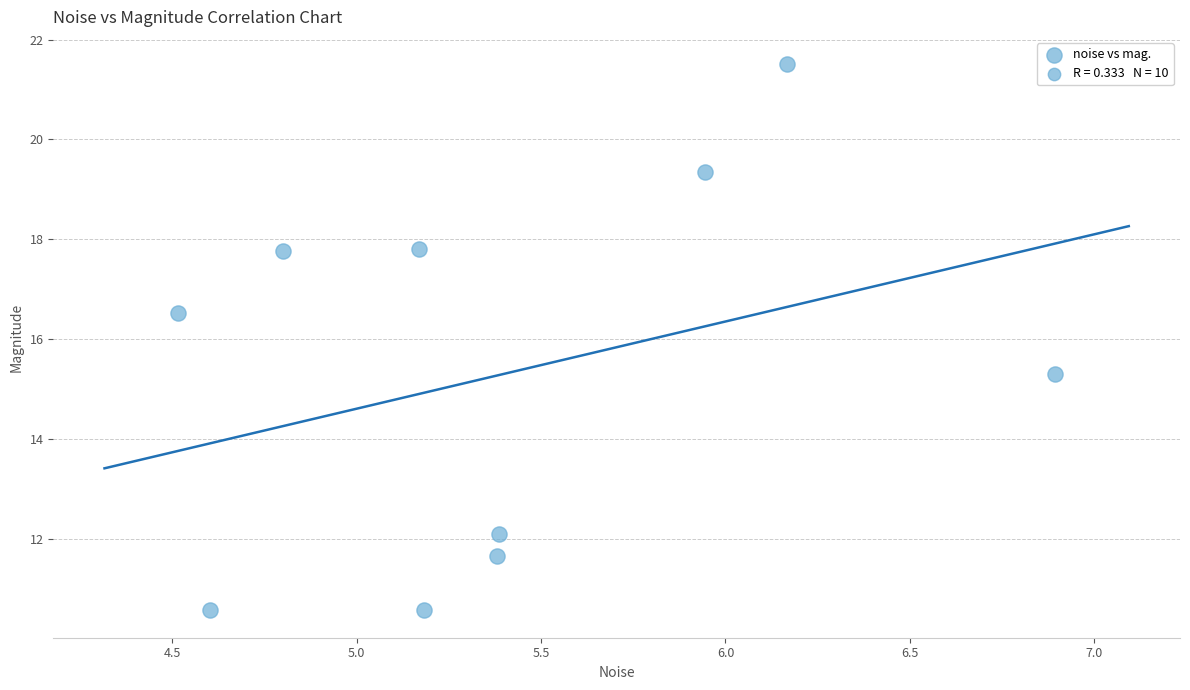

What Y value in the scatter plot is closest to 16?

16.5